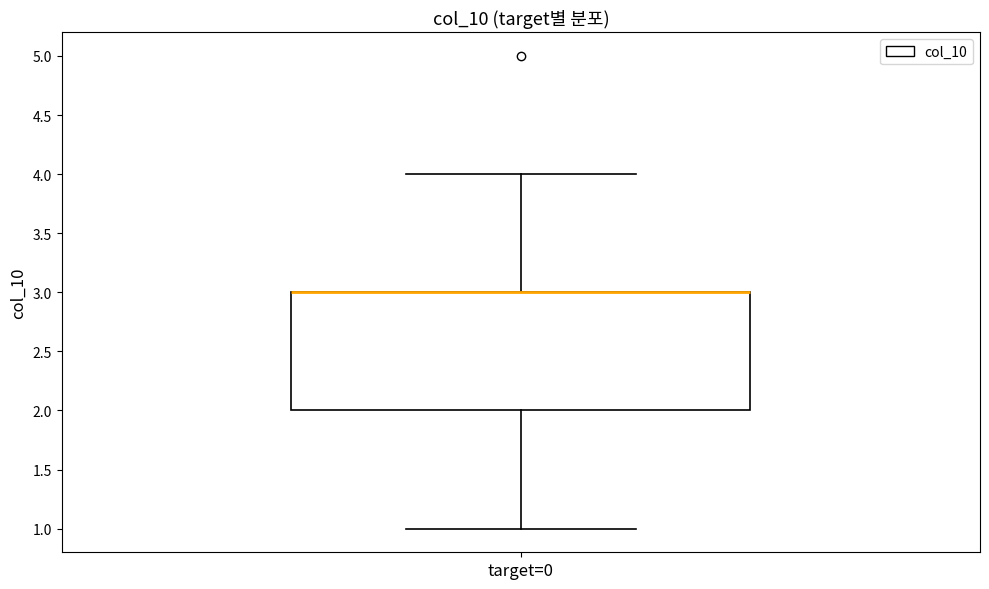

Transcribe this box plot: give where the median line is, the range the box spans, and where the two whiskers end, as read against the y-axis. The values are not printed on the chart, so give them approximately, as read against the axis.

median 3 (drawn on the box's upper edge), box 2 to 3, whiskers 1 to 4